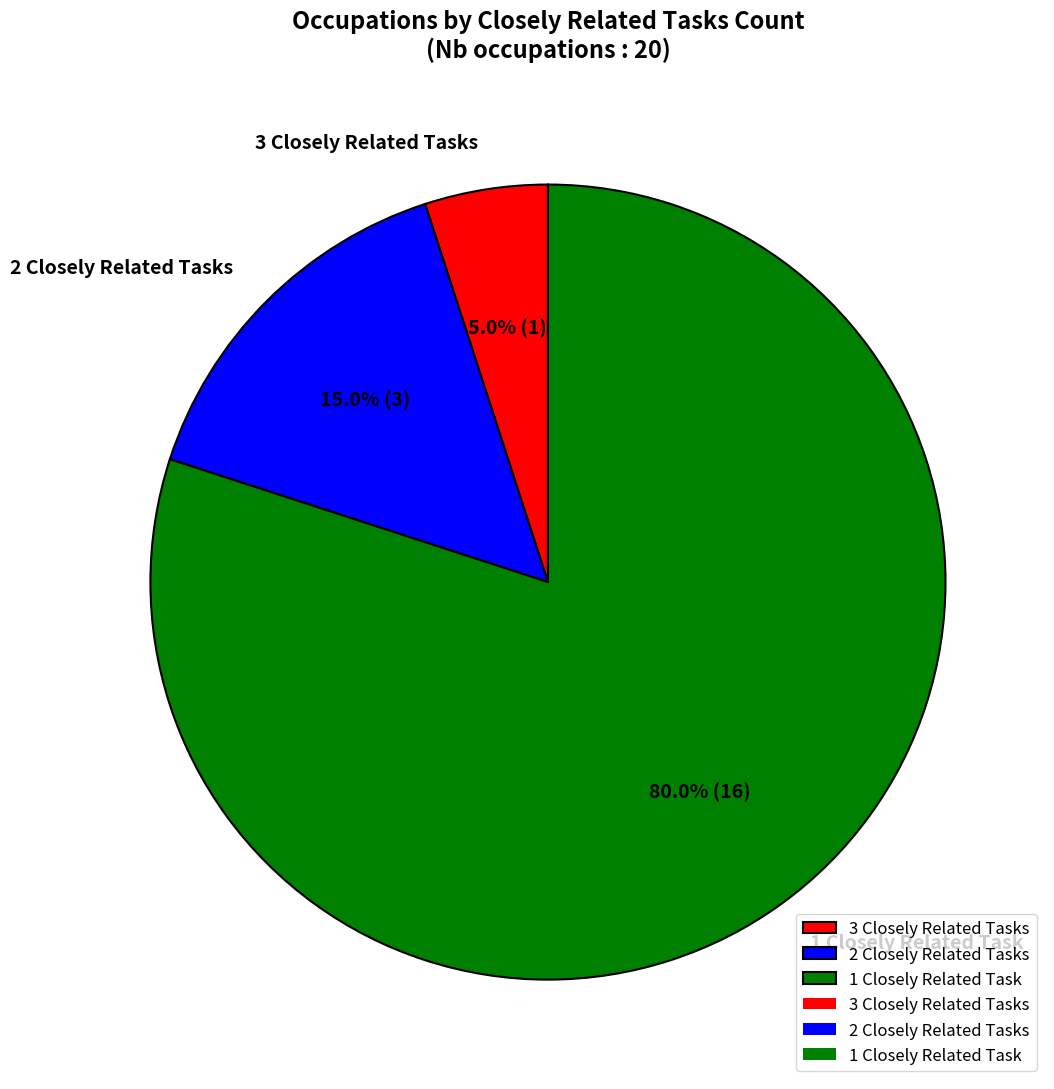

What percentage is NOT represented by 1 Closely Related Task?

20.0%